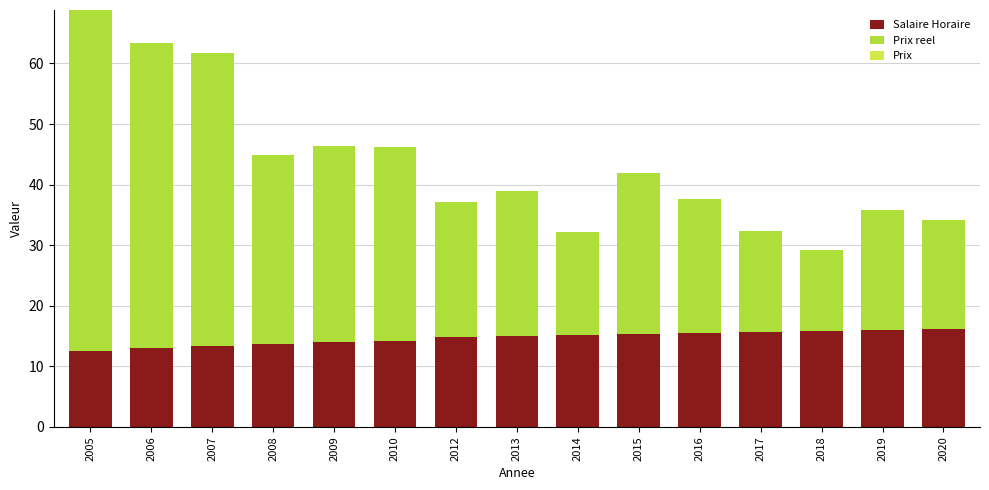

What is the highest value of the Salaire Horaire series?

16.2